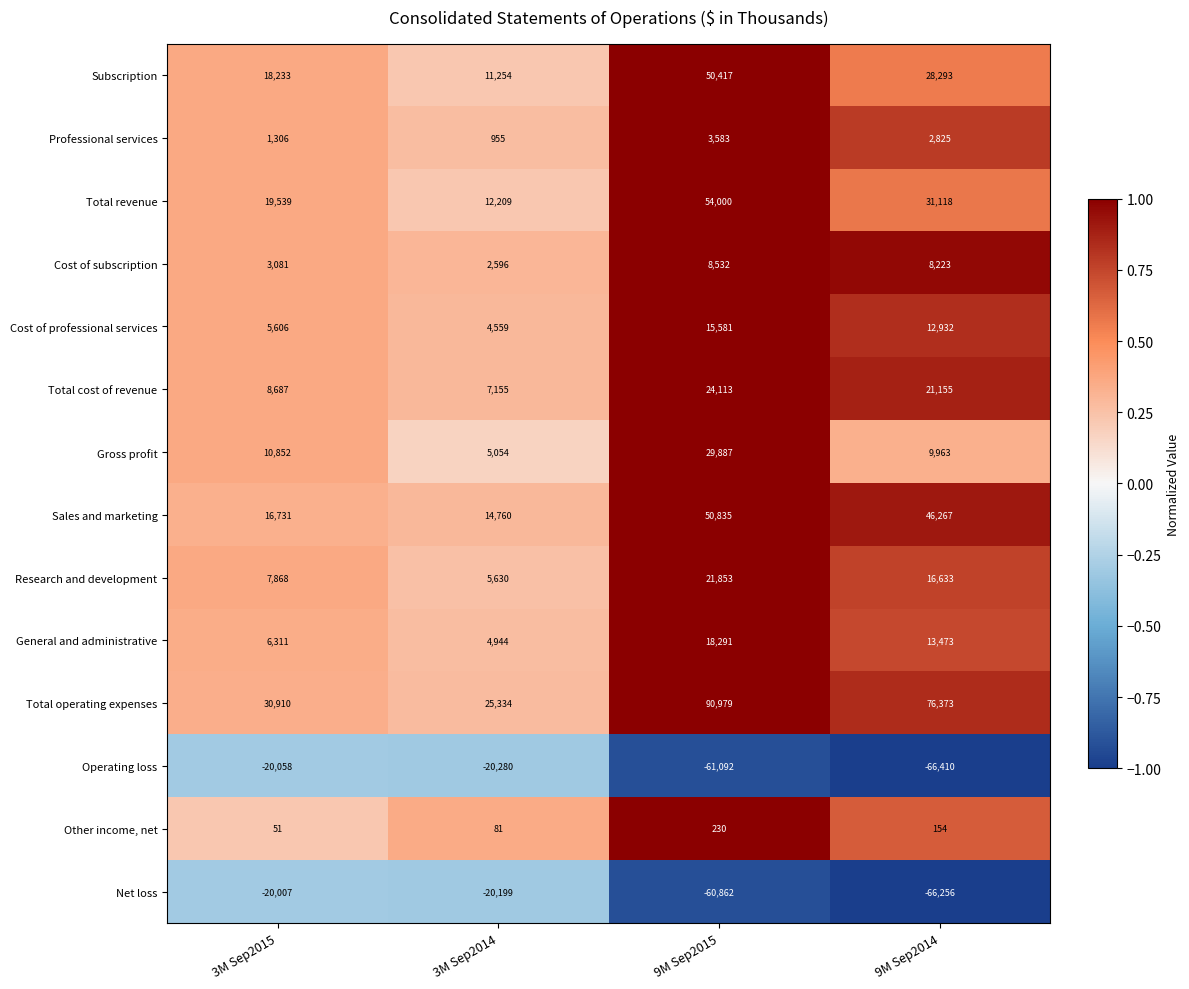

At how many categories does at least one series exceed 0?

4